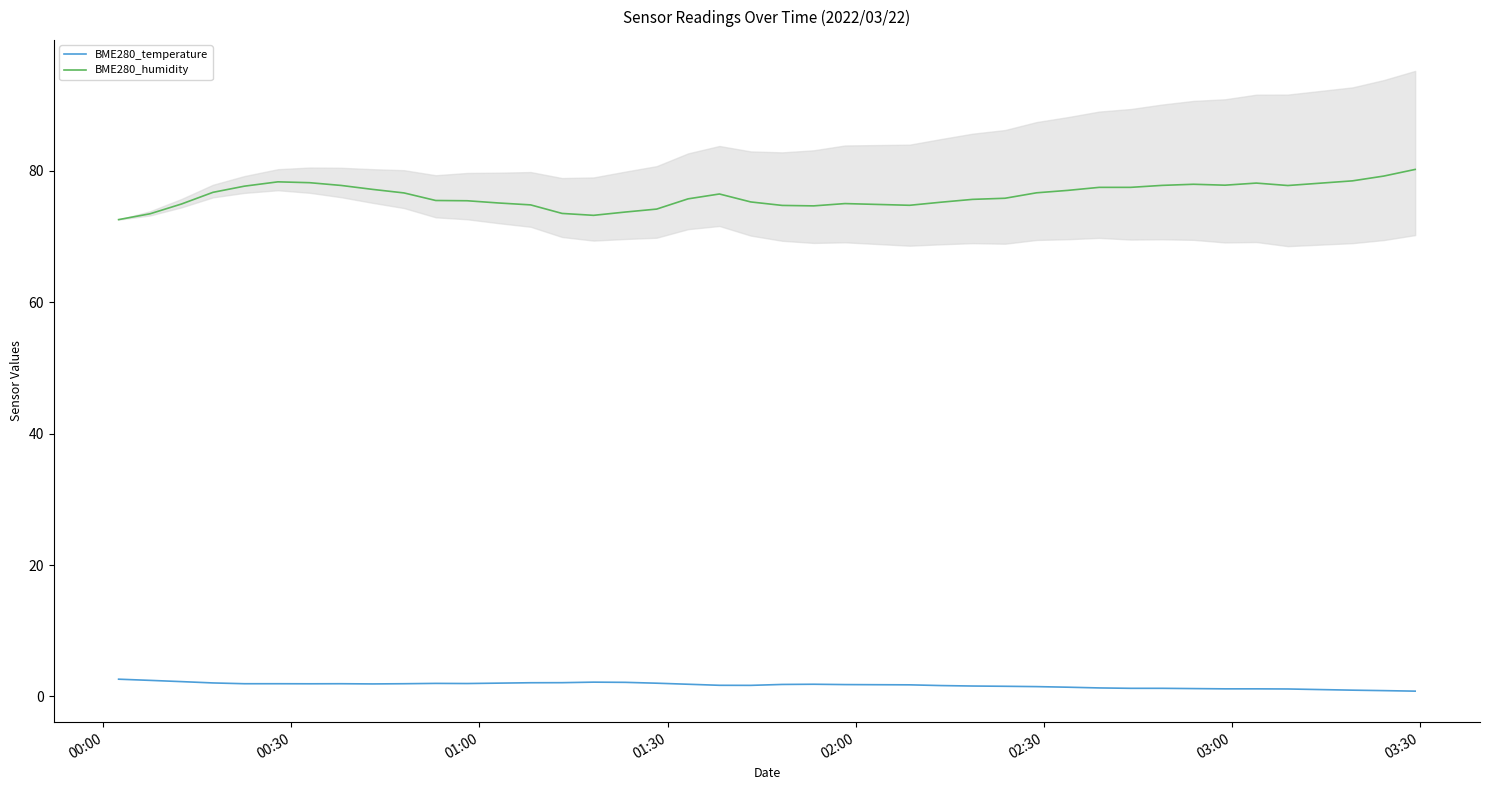

What is the highest value of the BME280_temperature series?

2.6